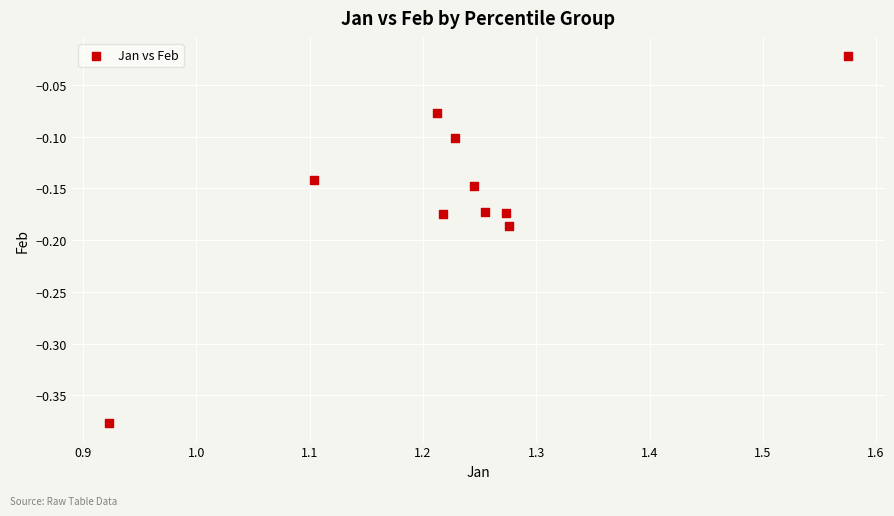

What is the range of Y values (max minus min)?

0.4